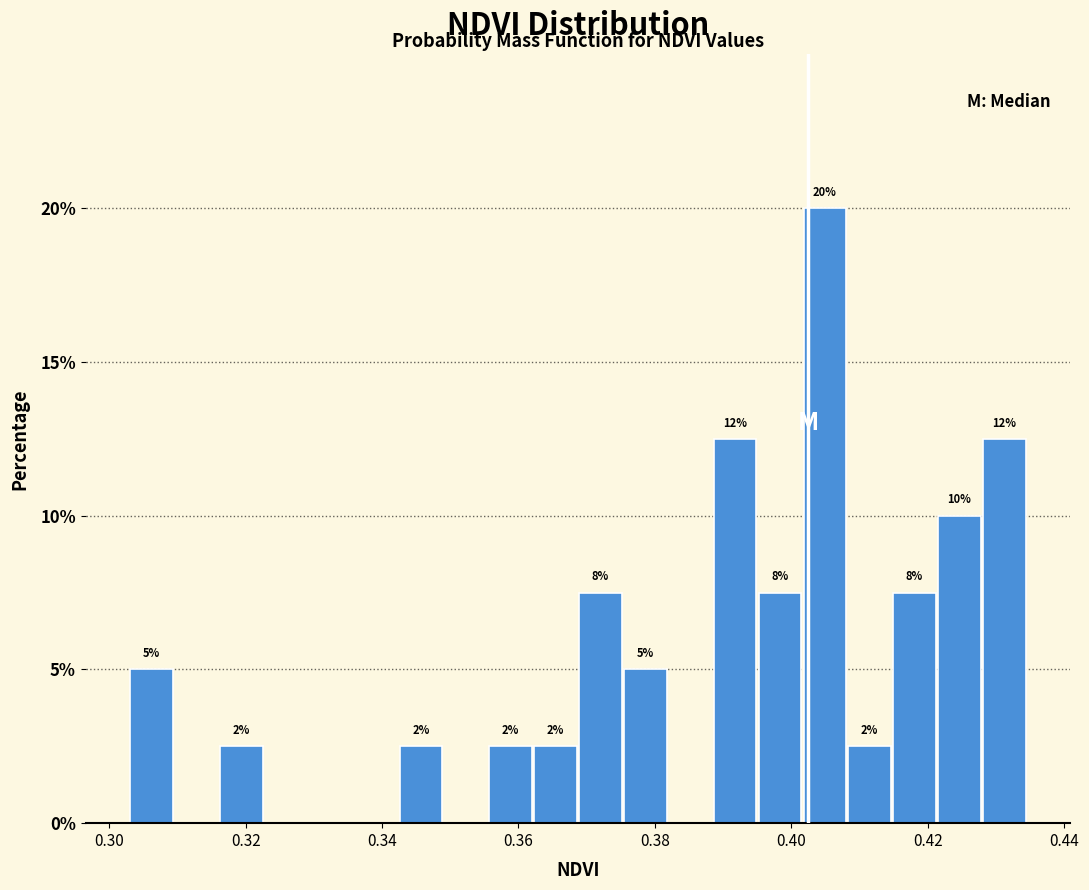

Around what value on the x-axis is the tallest bar? Give the approximate position of its centre, as read against the axis.

0.404